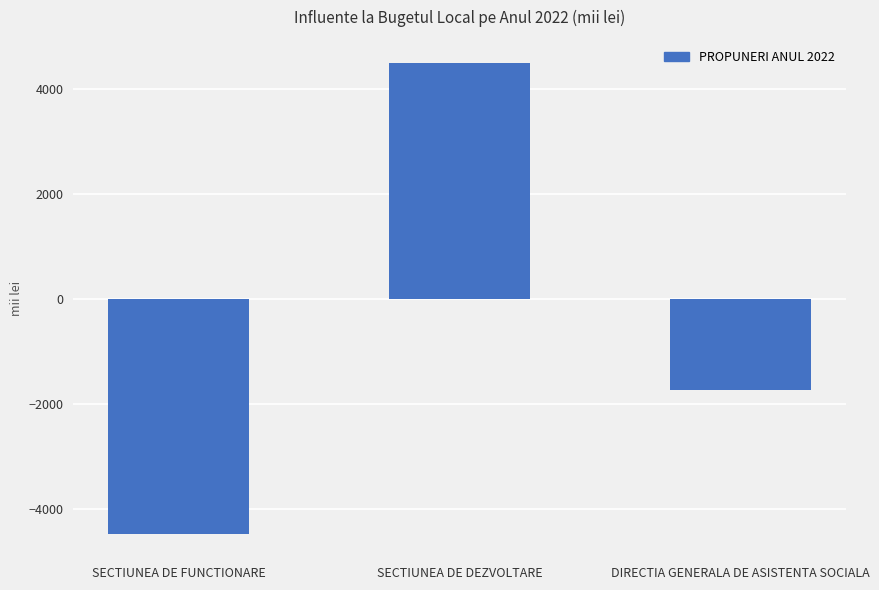

Reading left to right, list all the values displayed in this chart.

SECTIUNEA DE FUNCTIONARE=-4479	SECTIUNEA DE DEZVOLTARE=4479	DIRECTIA GENERALA DE ASISTENTA SOCIALA=-1745